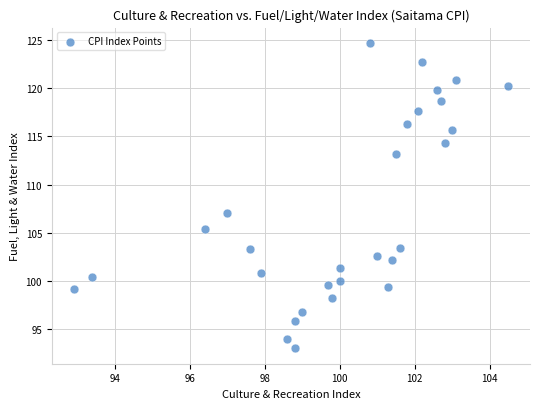

What is the range of X values (max minus min)?

11.6